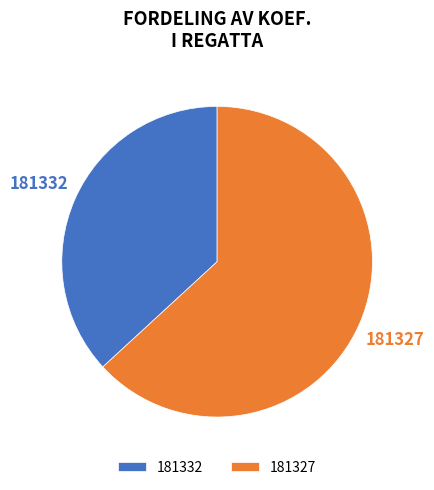

What is the largest slice in the pie chart?

181327